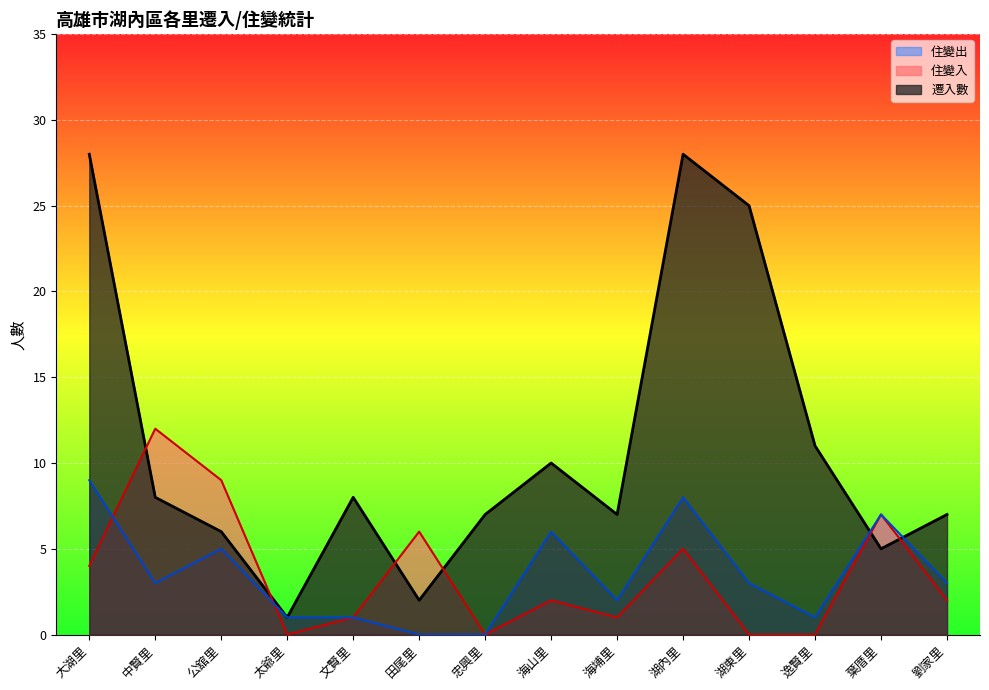

Read the 住變出 value at 葉厝里.

7